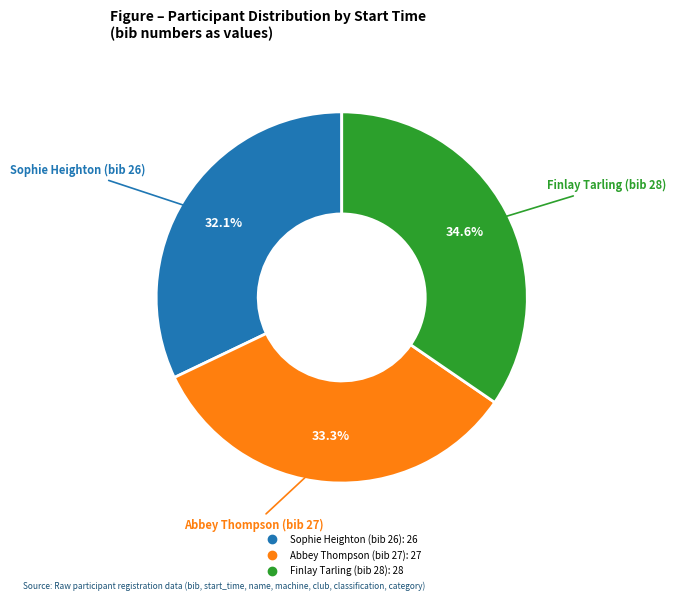

Count the number of slices in the pie.

3